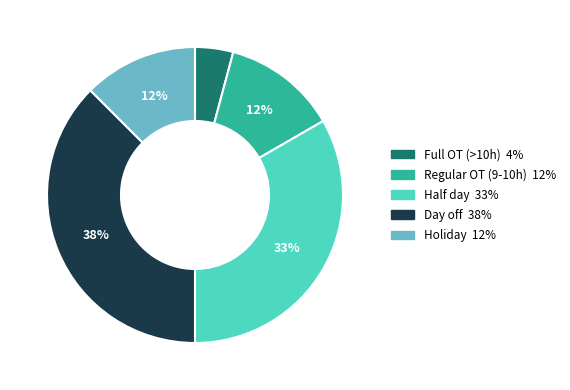

To the nearest percent, what is the average slice percentage?

20%